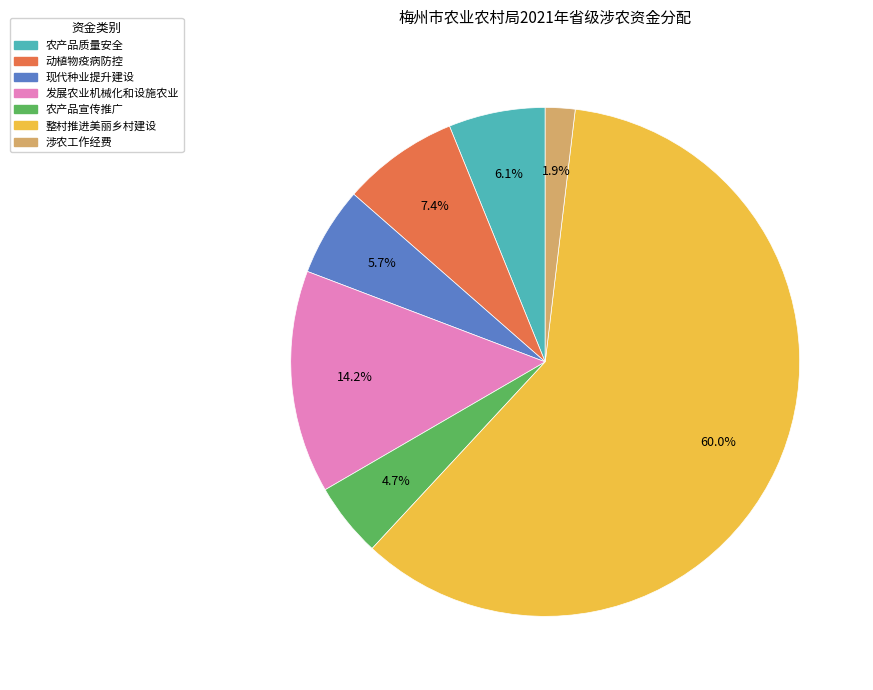

To the nearest percent, what is the average slice percentage?

14%